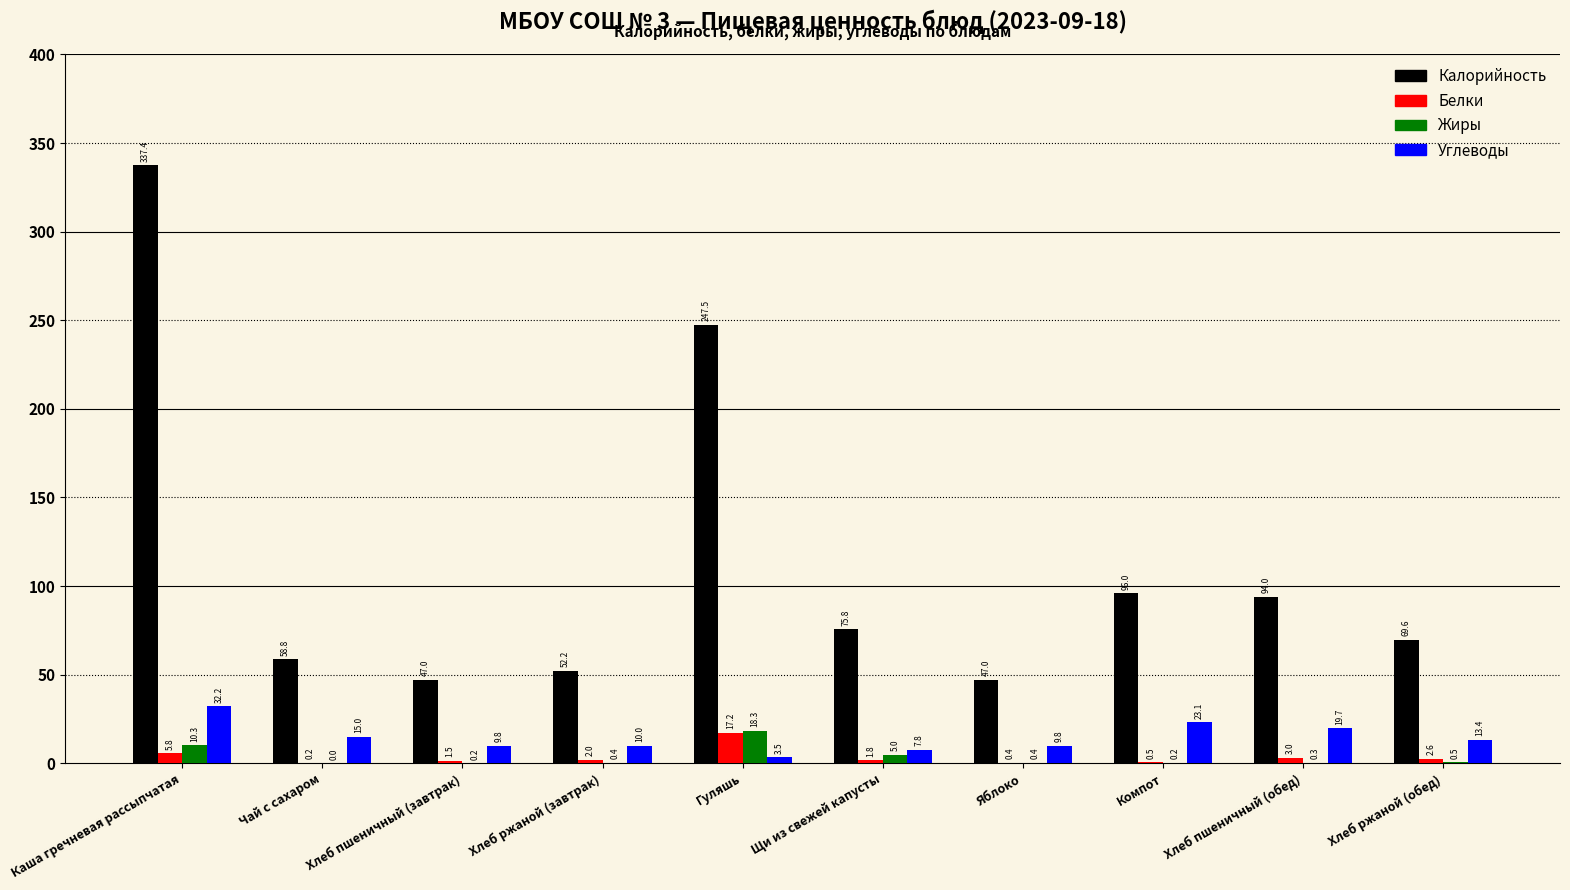

What is the maximum value for Калорийность?

337.4